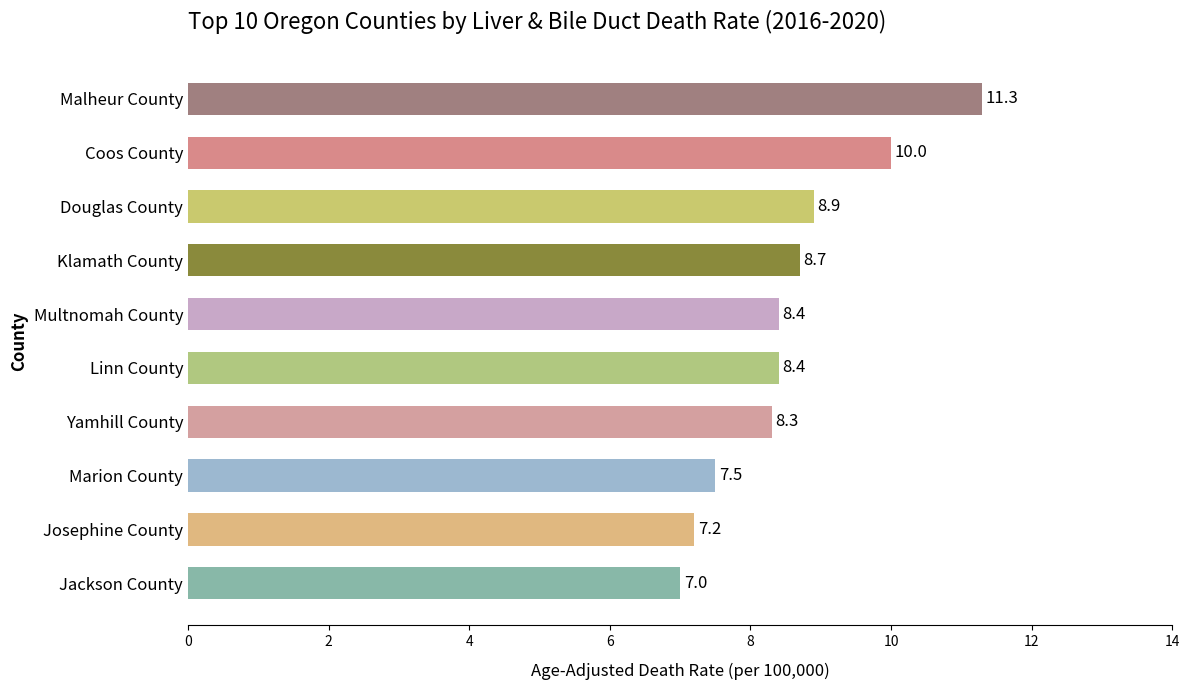

What is the maximum value shown in the chart?

11.3